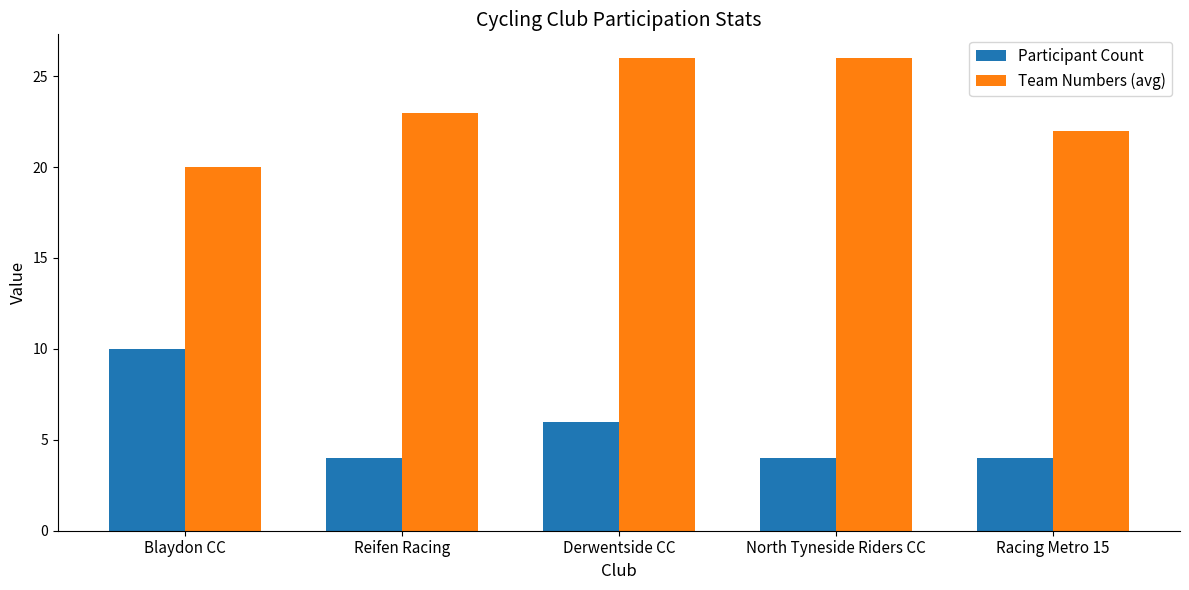

True or false: Team Numbers (avg) has a value of 10 at Derwentside CC.

False